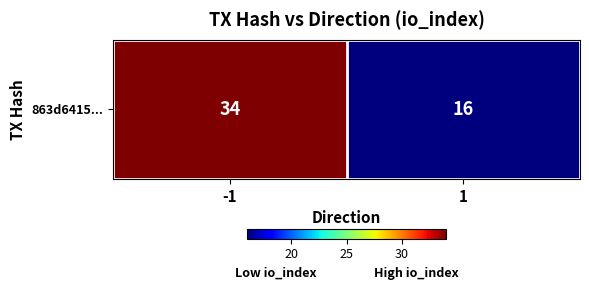

List the labels in order of value, smallest first.

1, -1